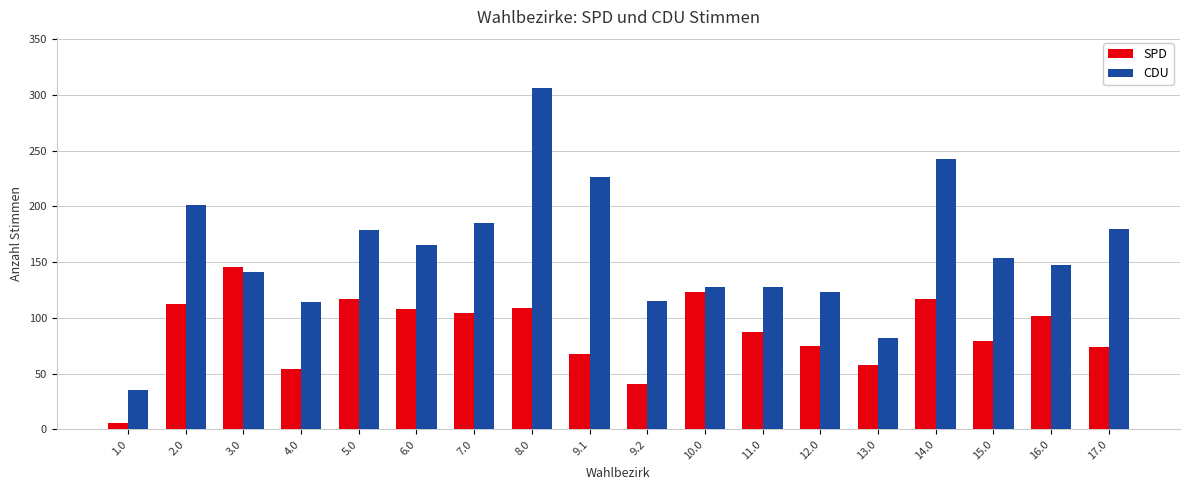

What is the total value across all series at 17.0?

254